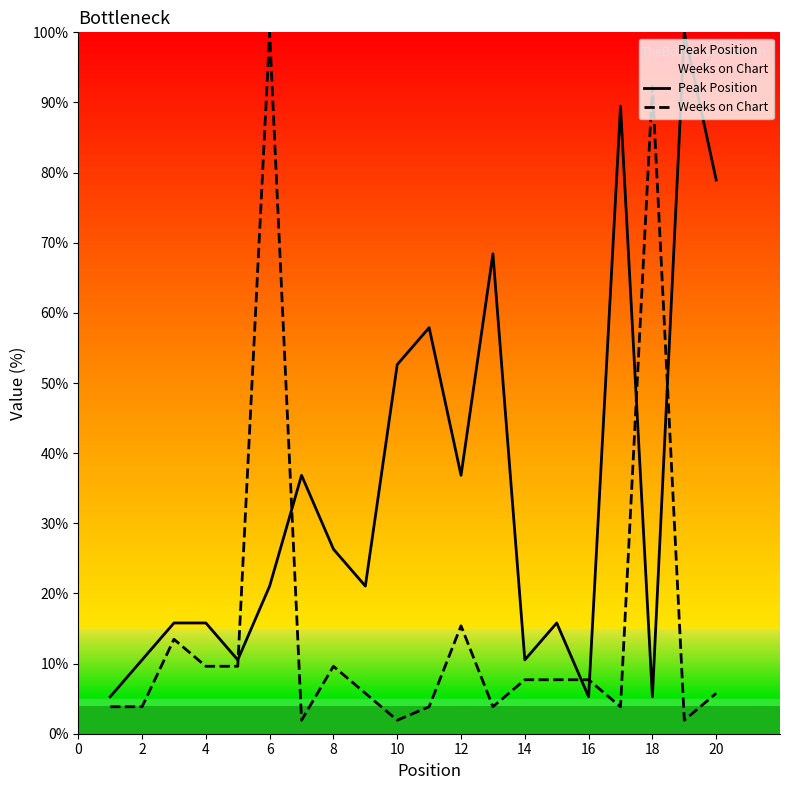

What is the average value of the Peak Position series?

34.2